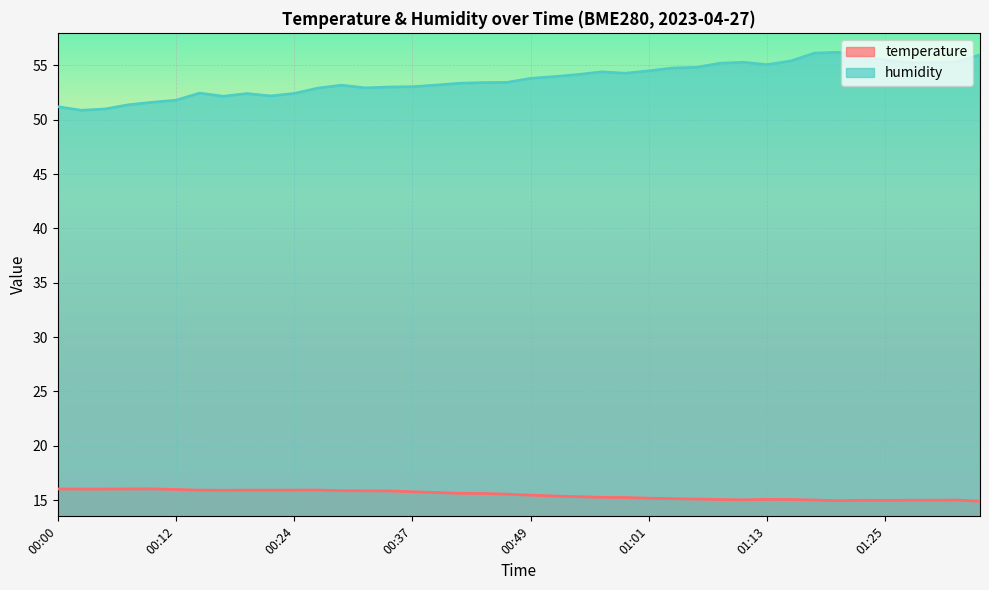

What is the lowest value of the humidity series?

50.9